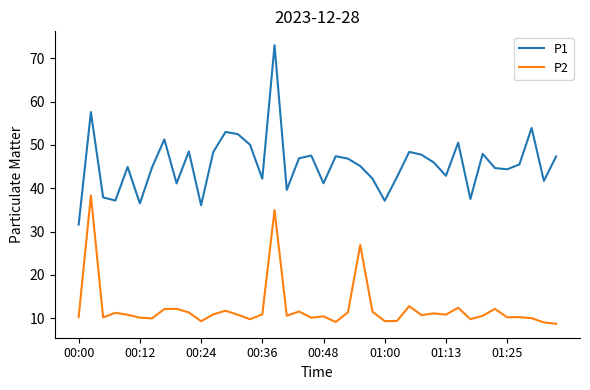

What is the difference between the second highest and second lowest values in the P2 series?

25.9